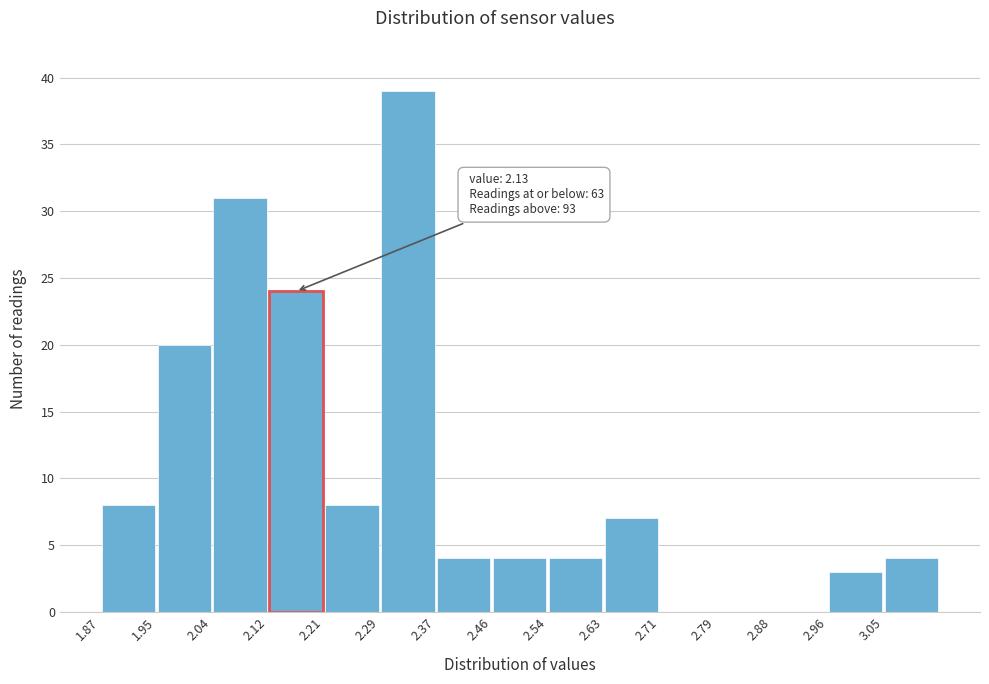

Which range on the x-axis has the tallest bar?

2.290 to 2.374